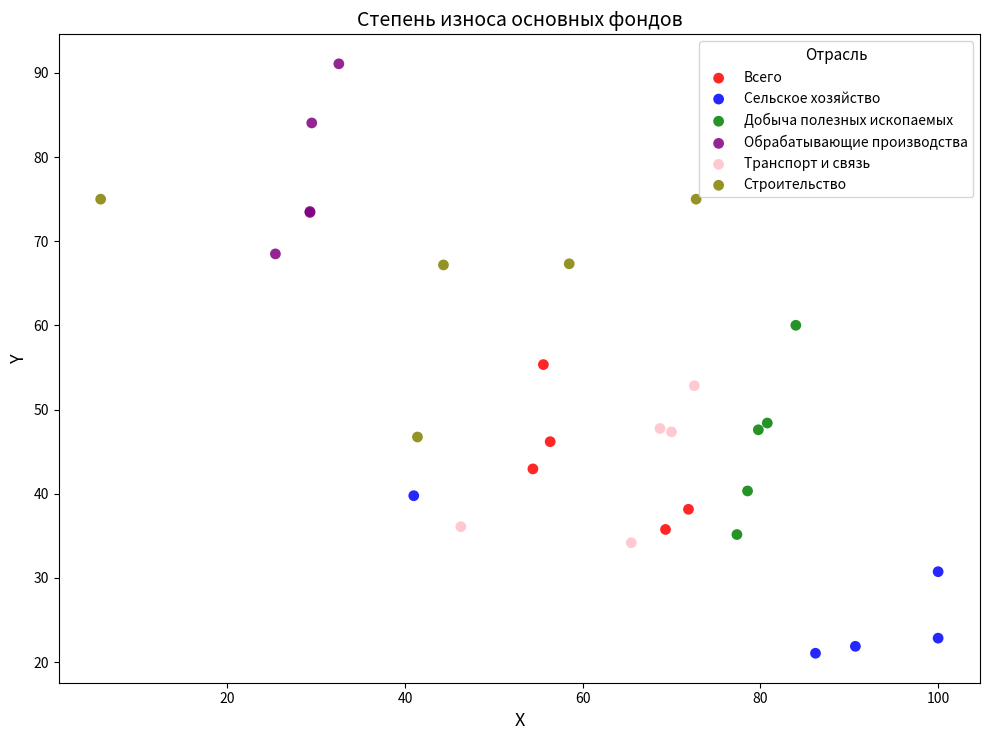

Which series contains the highest Y value?

Обрабатывающие производства